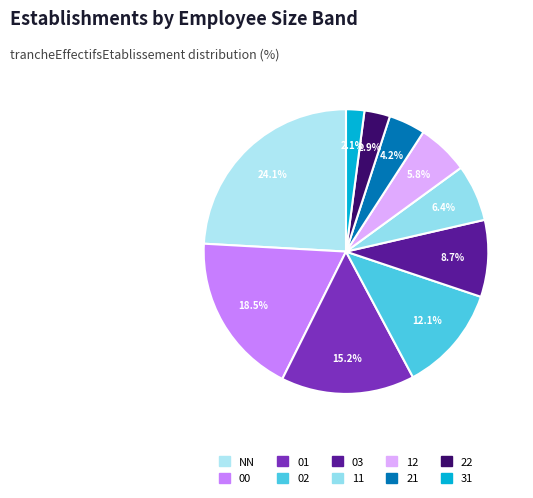

Between 03 and NN, which is larger?

NN